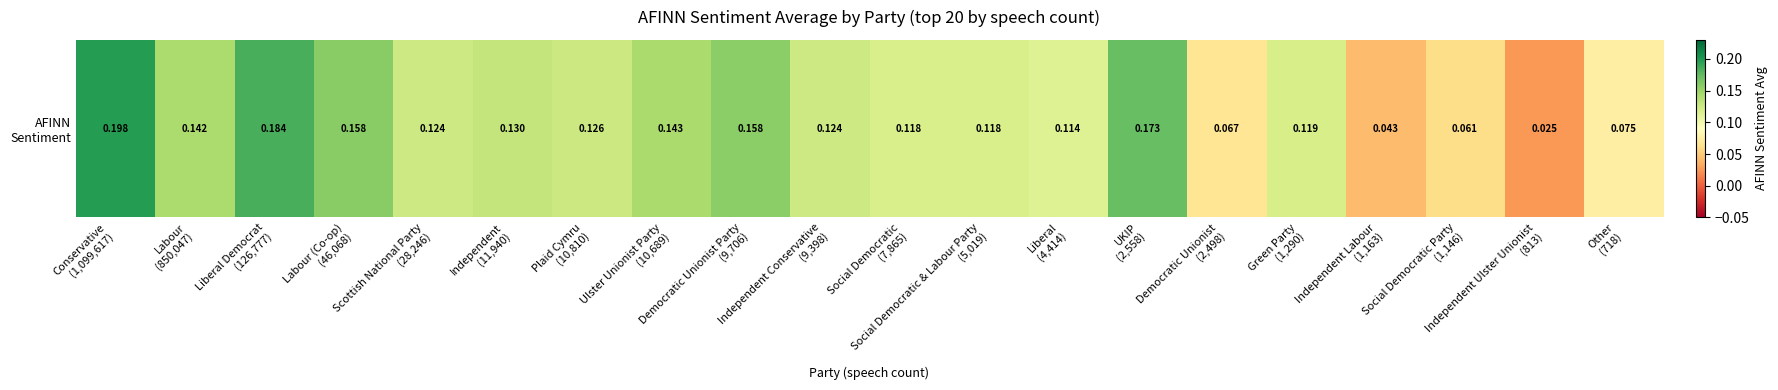

What is the difference between the maximum and second lowest values?

0.2